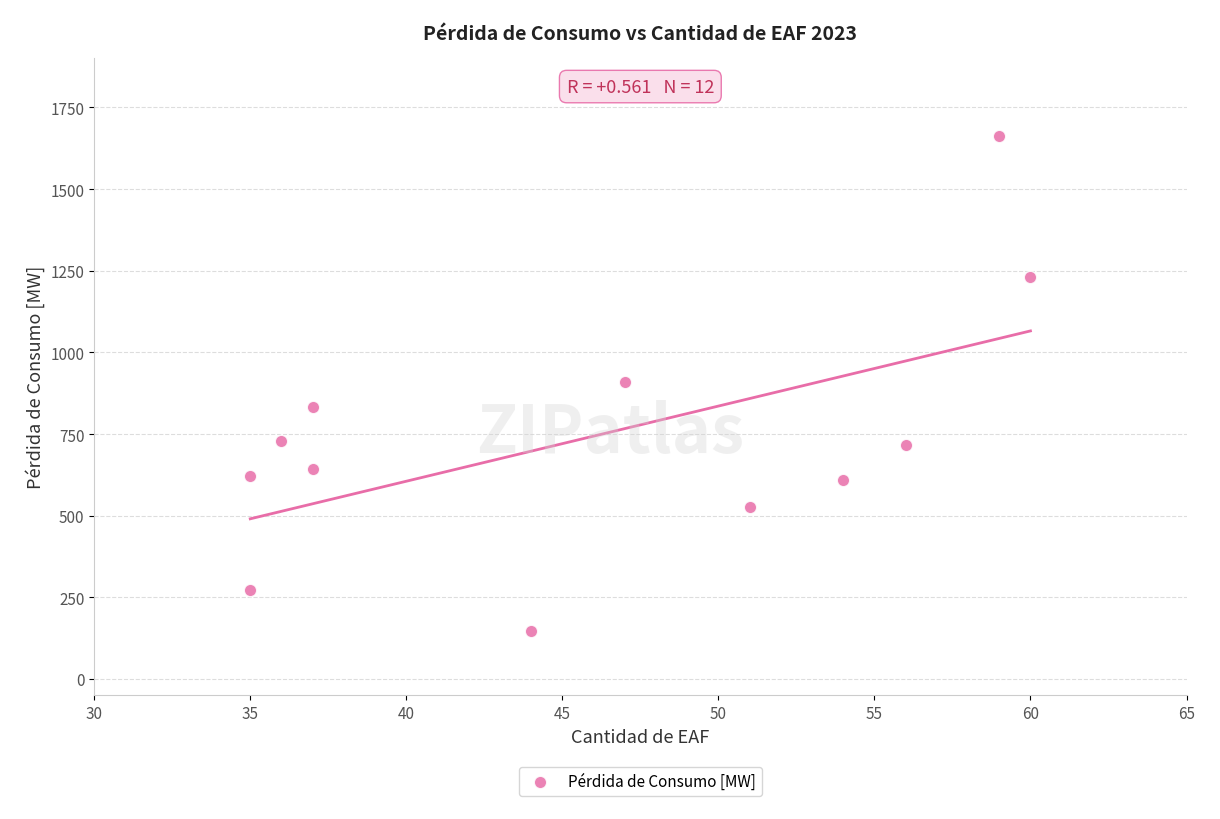

What is the range of X values (max minus min)?

25.0